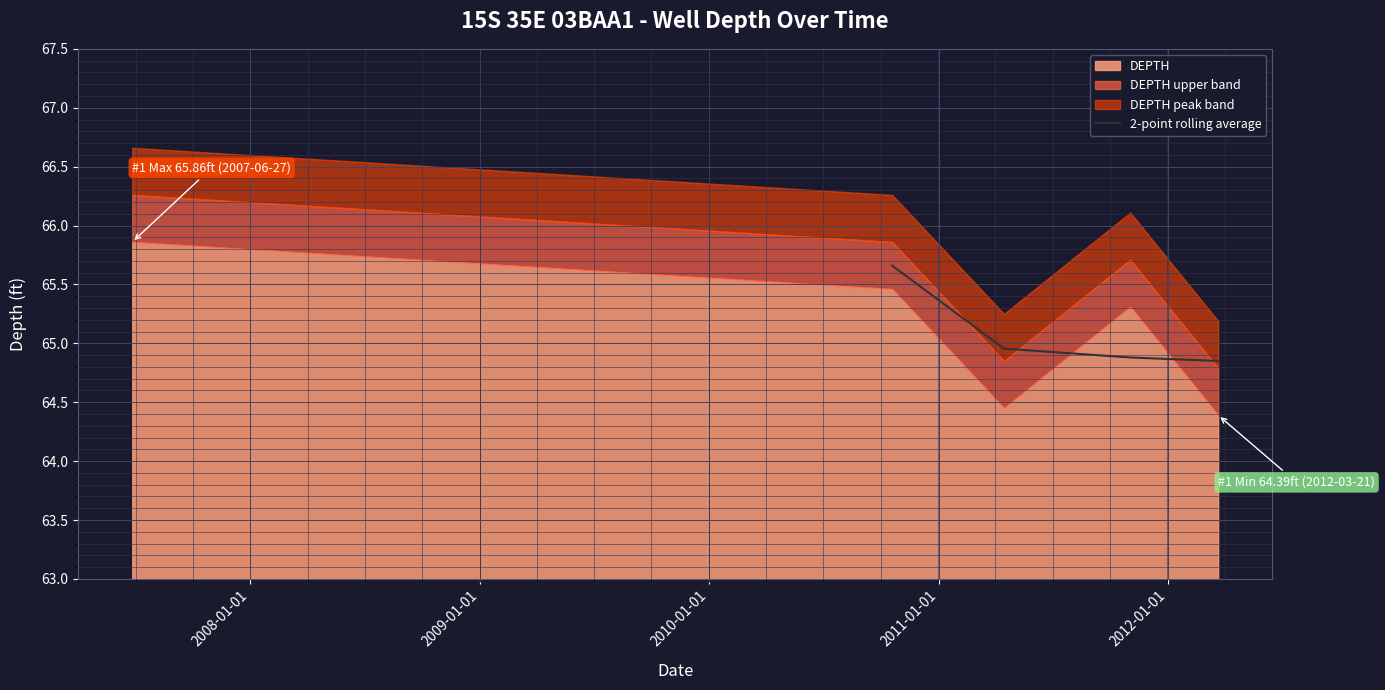

True or false: 2-point rolling average has more than 2 points higher than both neighbors.

False